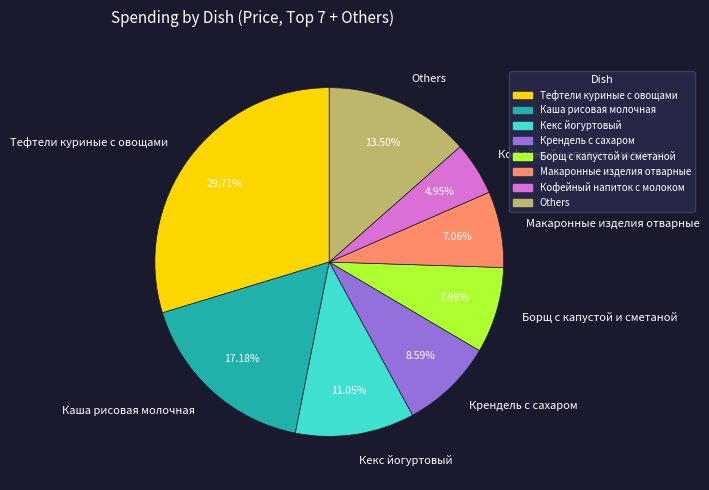

Rank the categories by value from highest to lowest.

Тефтели куриные с овощами, Каша рисовая молочная, Others, Кекс йогуртовый, Крендель с сахаром, Борщ с капустой и сметаной, Макаронные изделия отварные, Кофейный напиток с молоком